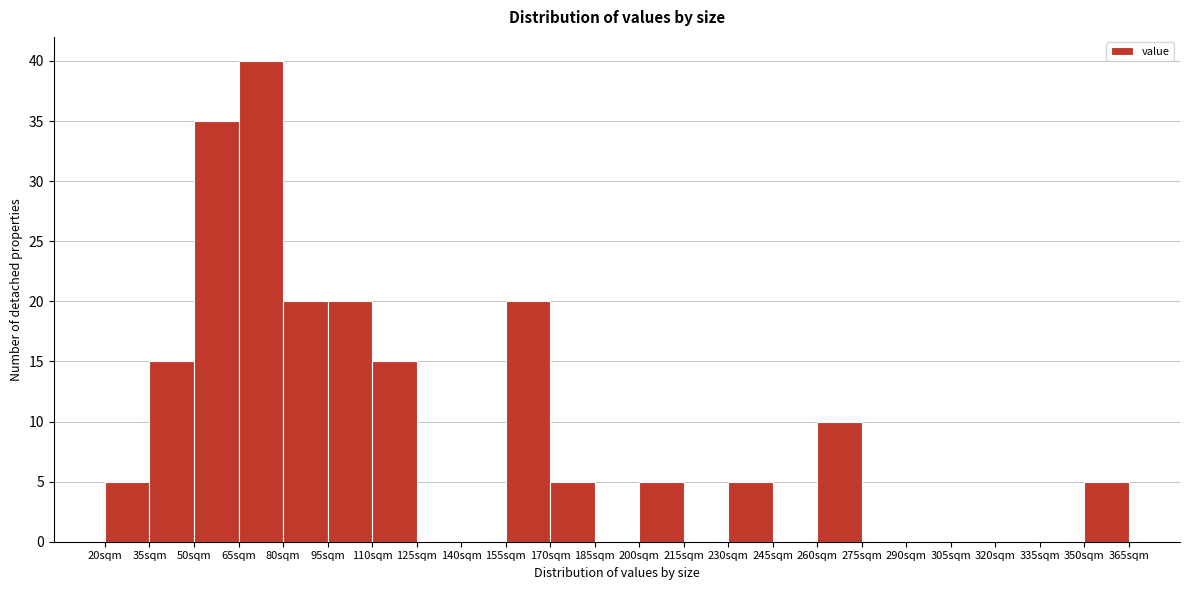

Reading left to right, transcribe this chart: for each bar, give the range it covers on the x-axis and its height. Neither the bar edges nor the heights are printed on the chart, so give them approximately, as read against the axes.

20 to 35: 5
35 to 50: 15
50 to 65: 35
65 to 80: 40
80 to 95: 20
95 to 110: 20
110 to 125: 15
125 to 140: 0
140 to 155: 0
155 to 170: 20
170 to 185: 5
185 to 200: 0
200 to 215: 5
215 to 230: 0
230 to 245: 5
245 to 260: 0
260 to 275: 10
275 to 290: 0
290 to 305: 0
305 to 320: 0
320 to 335: 0
335 to 350: 0
350 to 365: 5